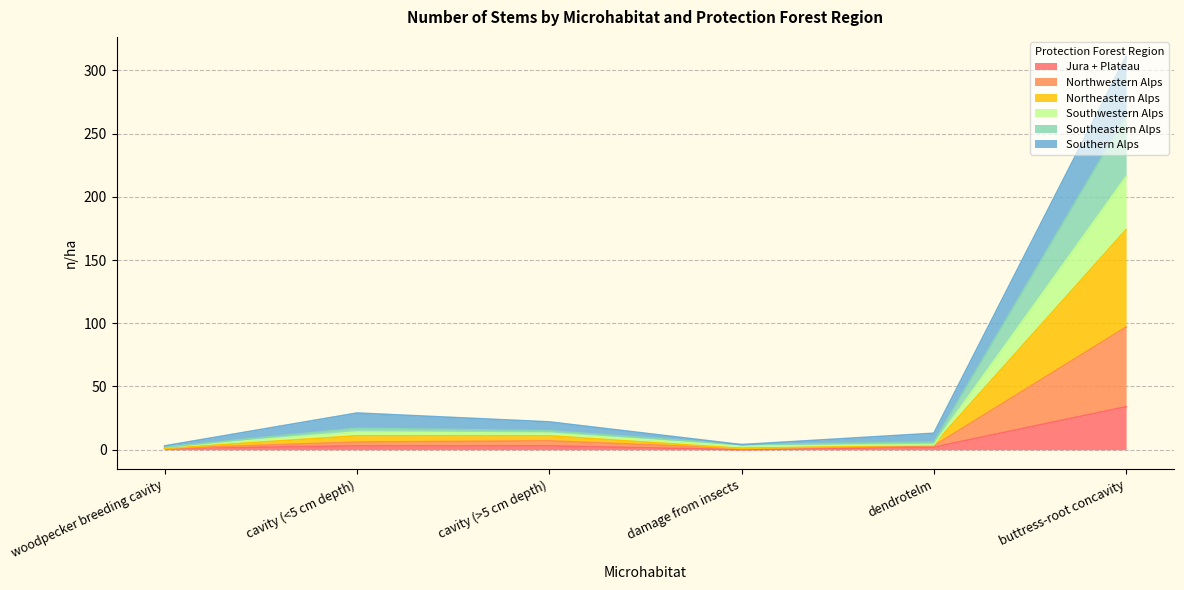

Which series changed the most between damage from insects and dendrotelm?

Southern Alps